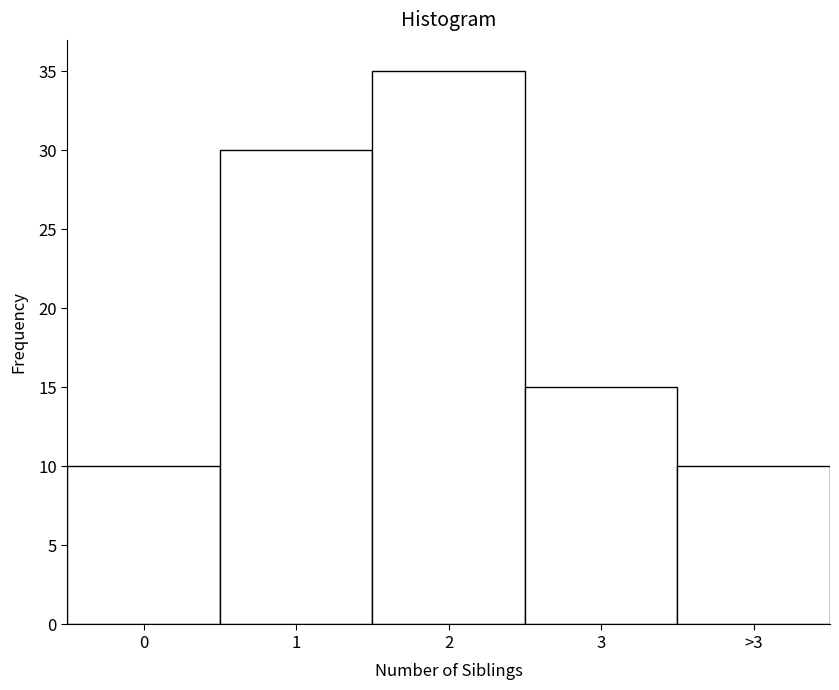

Reading left to right, extract all data points from this chart.

10	30	35	15	10